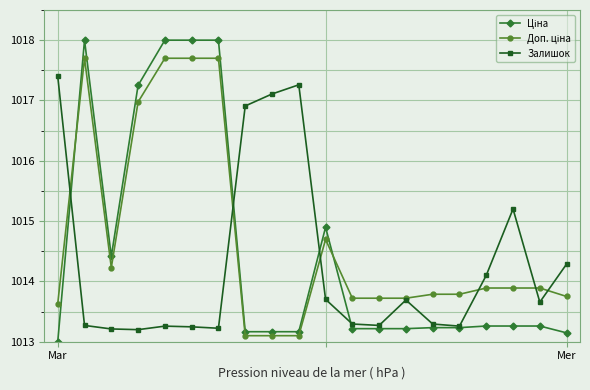

What is the maximum value for Залишок?

1017.4